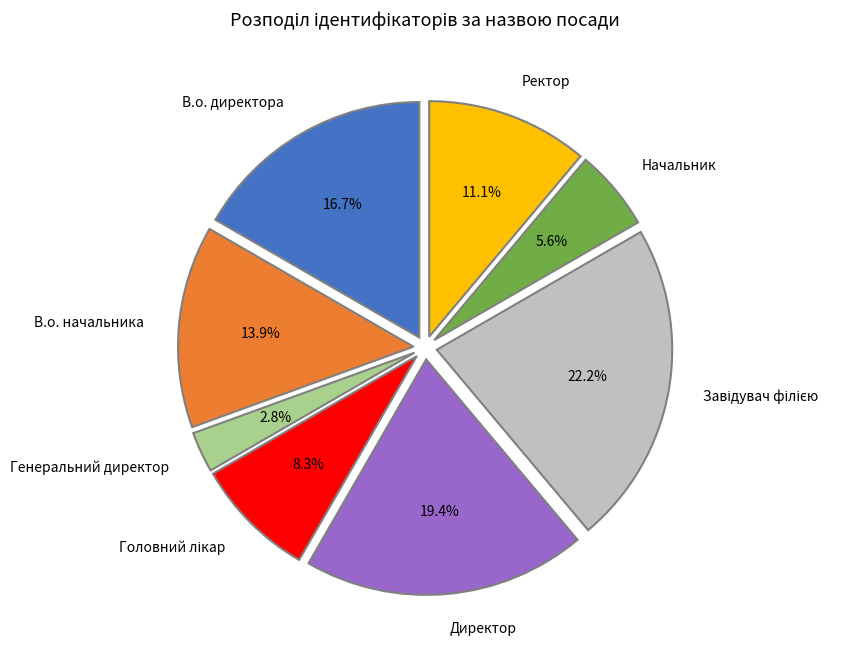

To the nearest percent, what portion does В.о. начальника represent?

14%